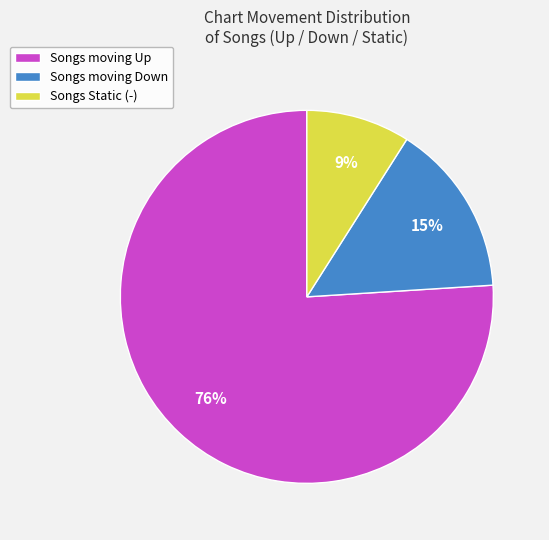

Combined, do Songs moving Up and Songs moving Down account for over 50%?

Yes